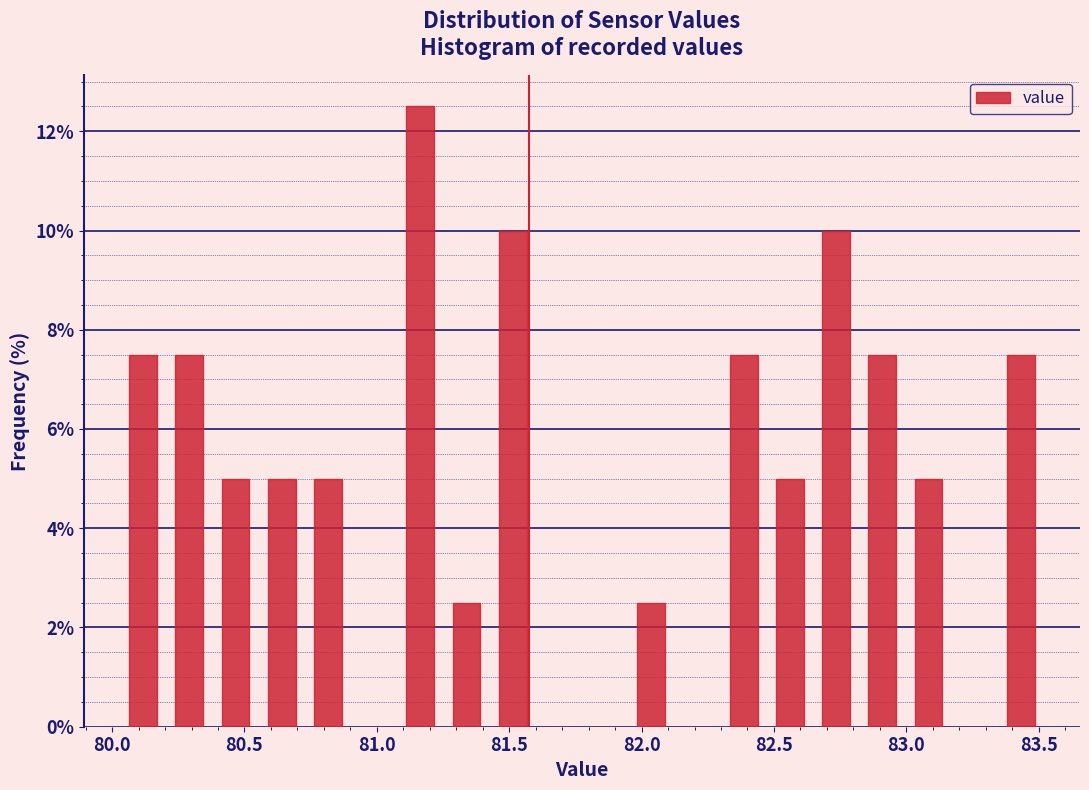

Around what value on the x-axis is the tallest bar? Give the approximate position of its centre, as read against the axis.

81.15